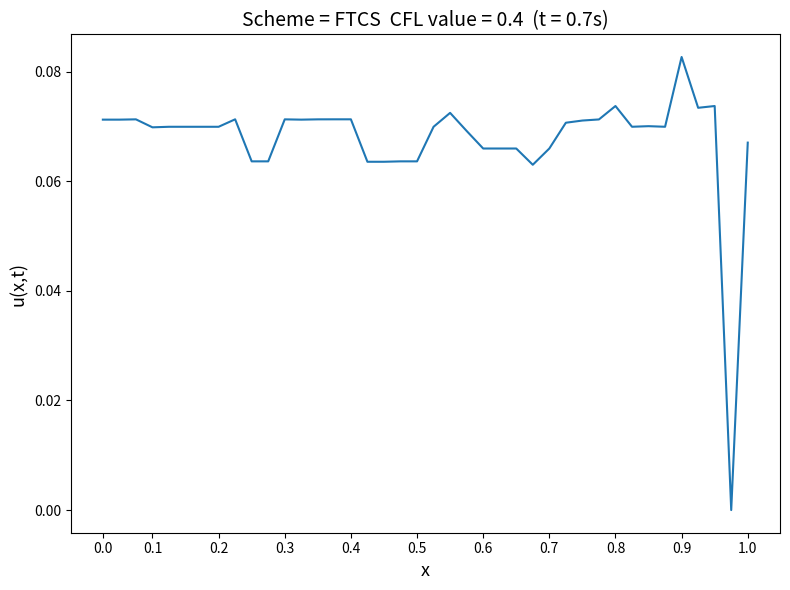

Does the chart have visible grid lines?

No